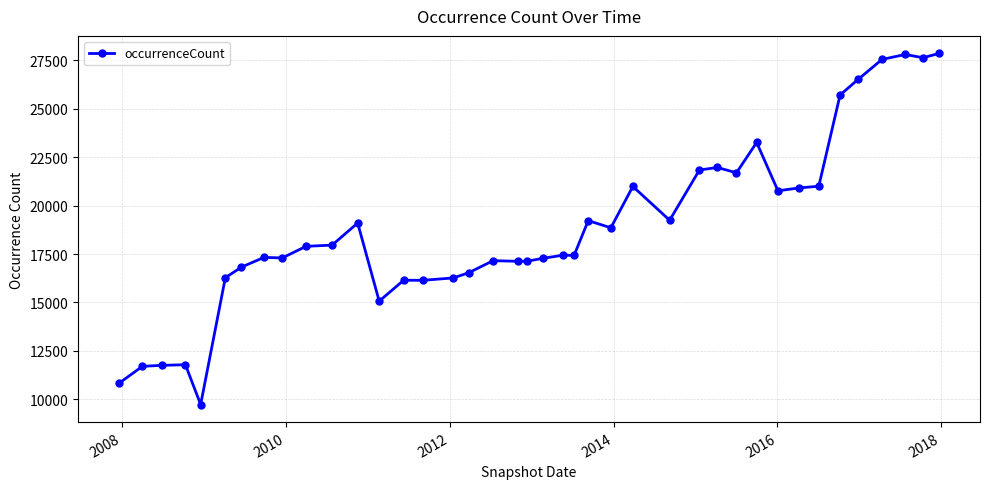

Does the chart have visible grid lines?

Yes